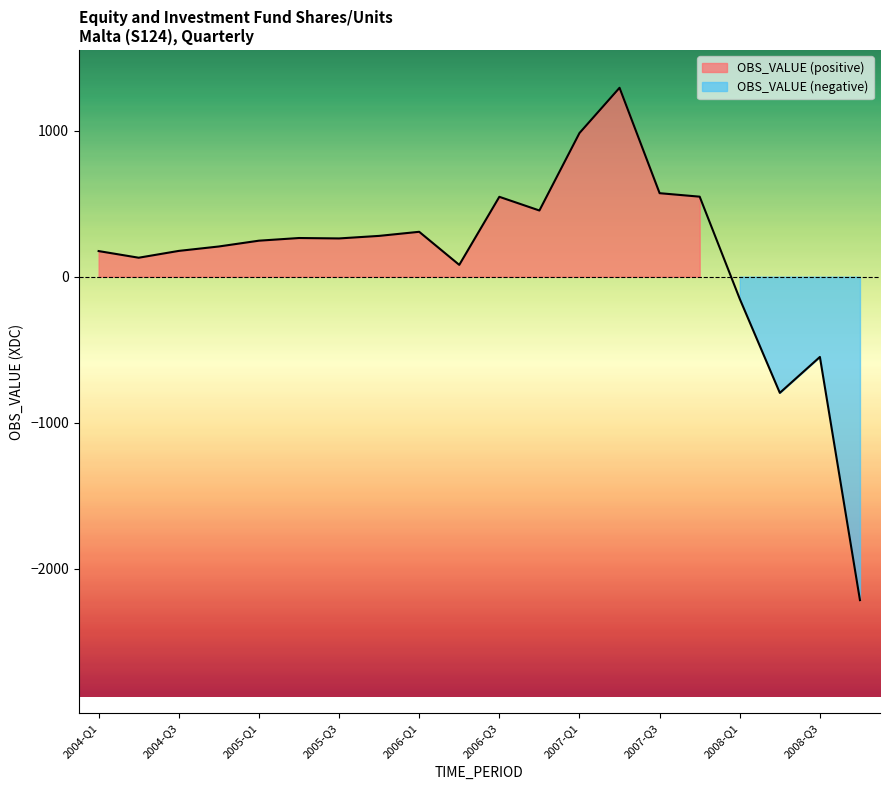

Approximately how many times larger is the value at 2005-Q2 compared to 2005-Q4?

0.9